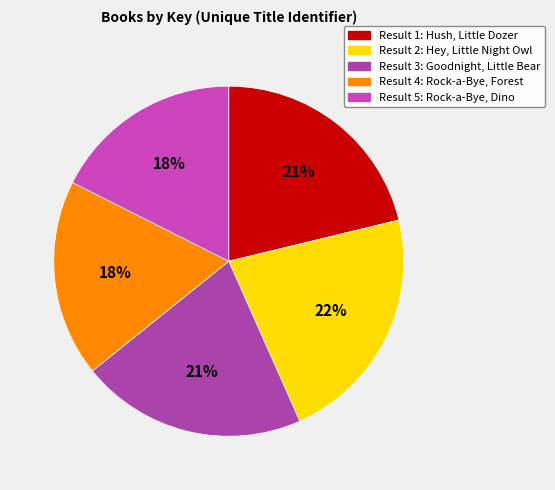

Count the number of slices in the pie.

5